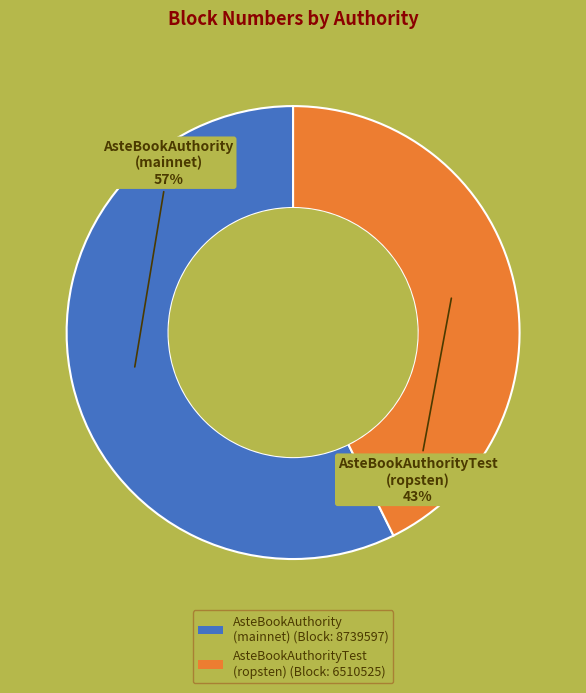

Which has a higher value, AsteBookAuthority (mainnet) (Block: 8739597) or AsteBookAuthorityTest (ropsten) (Block: 6510525)?

AsteBookAuthority (mainnet) (Block: 8739597)